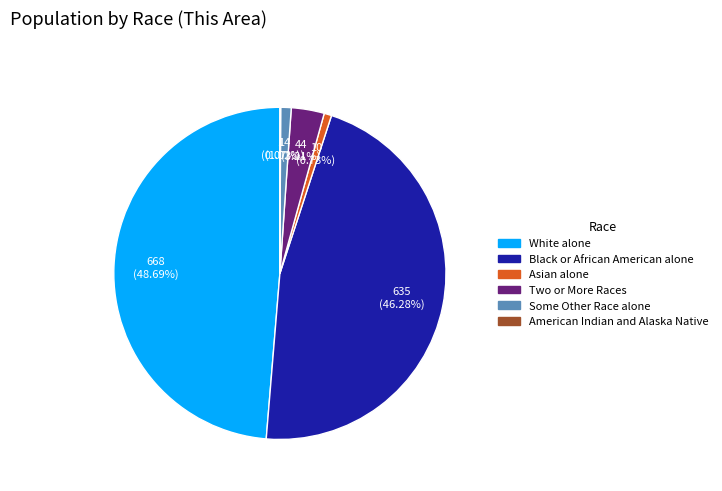

Which category has the biggest portion of the pie?

White alone